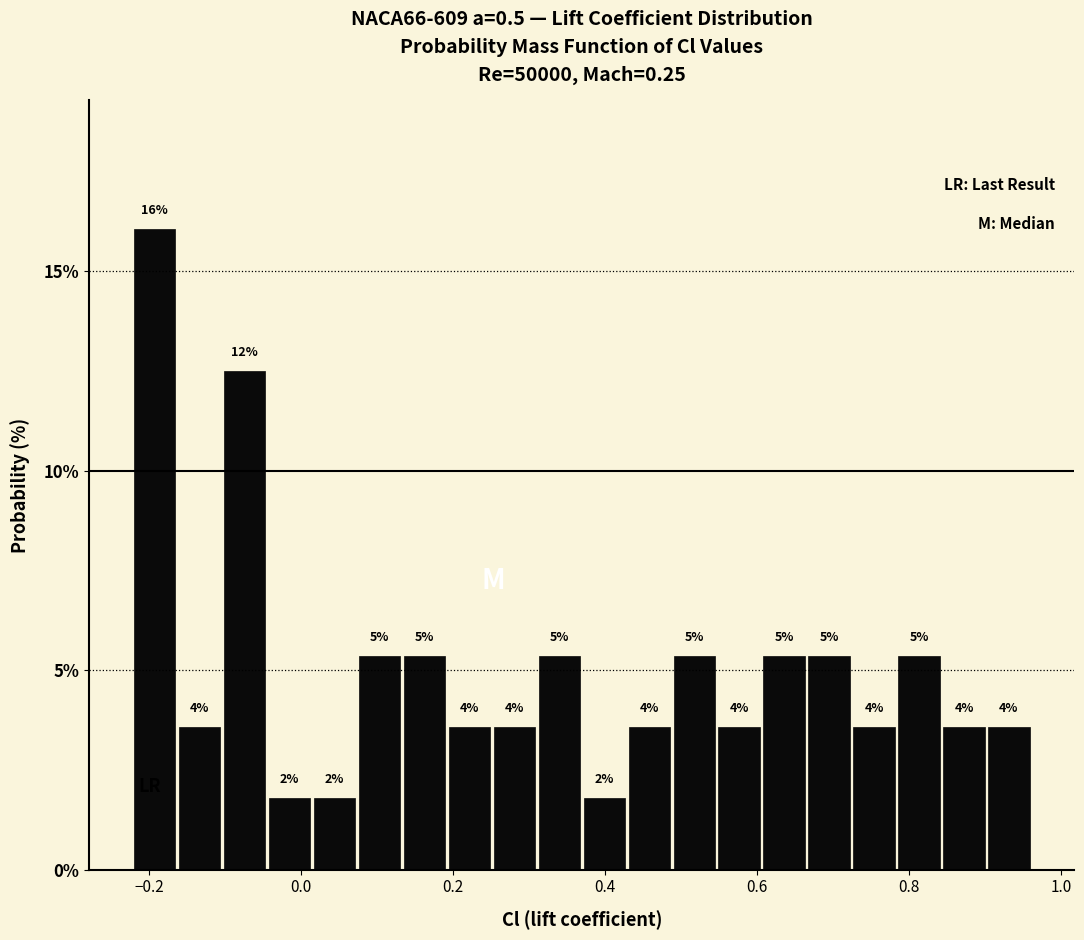

Read against the x-axis, roughly where is the centre of the tallest bar?

-0.20